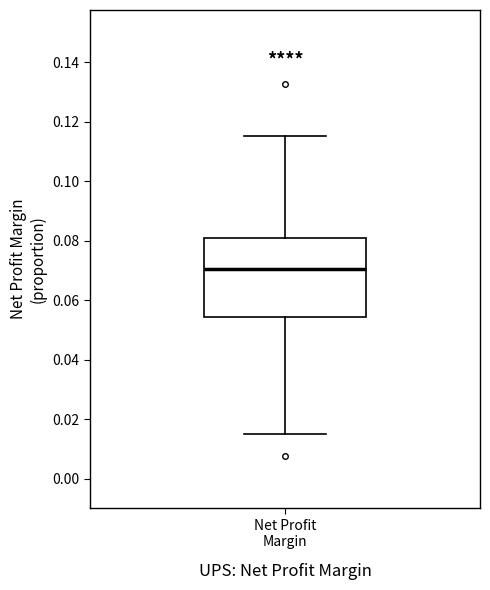

Transcribe this box plot: give where the median line is, the range the box spans, and where the two whiskers end, as read against the y-axis. The values are not printed on the chart, so give them approximately, as read against the axis.

median 0.070, box 0.054 to 0.080, whiskers 0.014 to 0.116